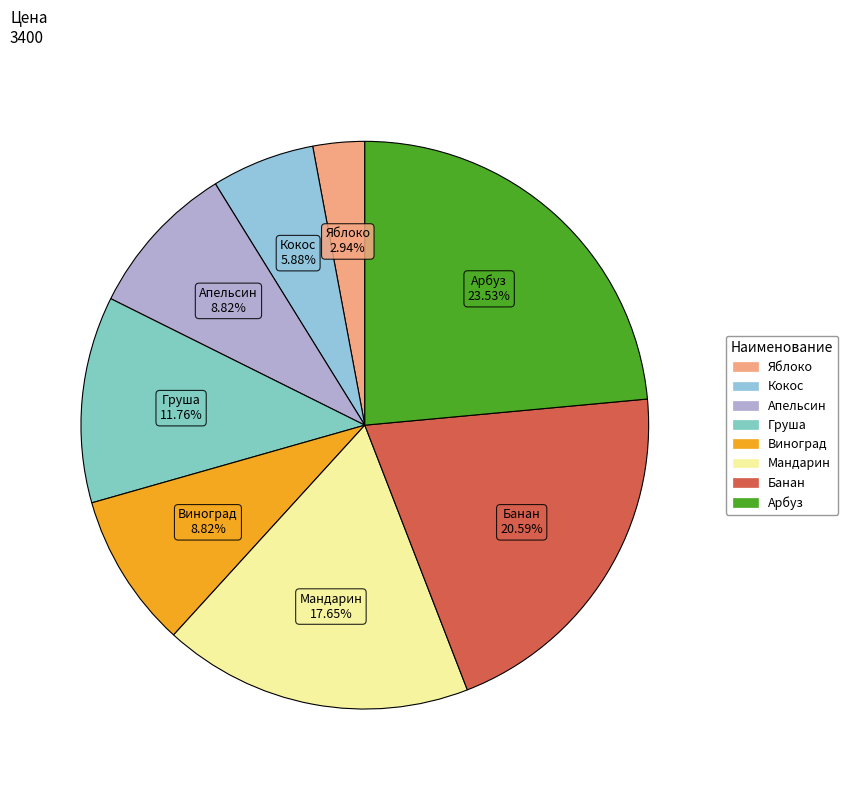

Between Груша and Яблоко, which is larger?

Груша